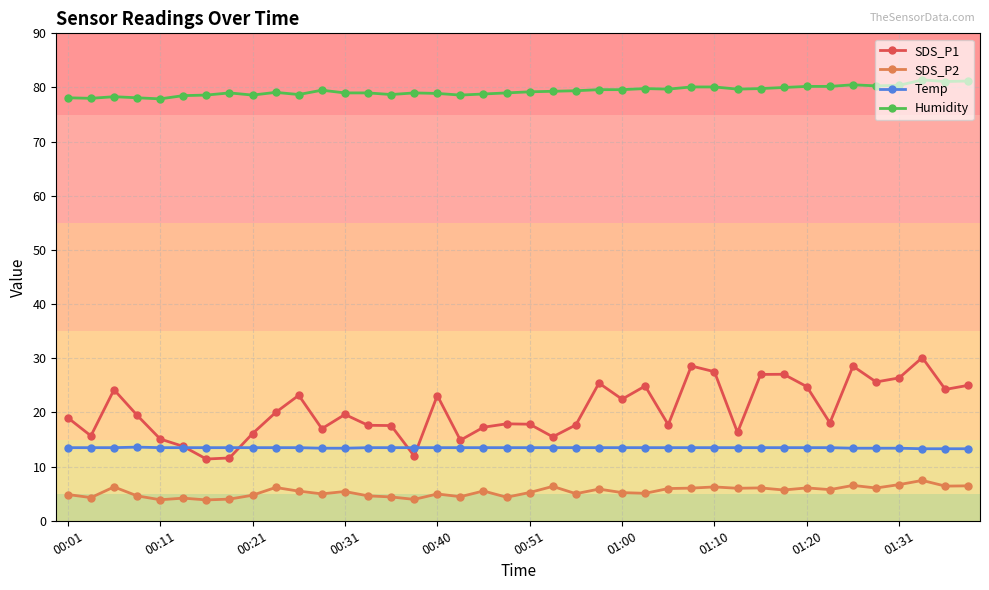

What is the value of the Temp point at the 23rd from the left?

13.5